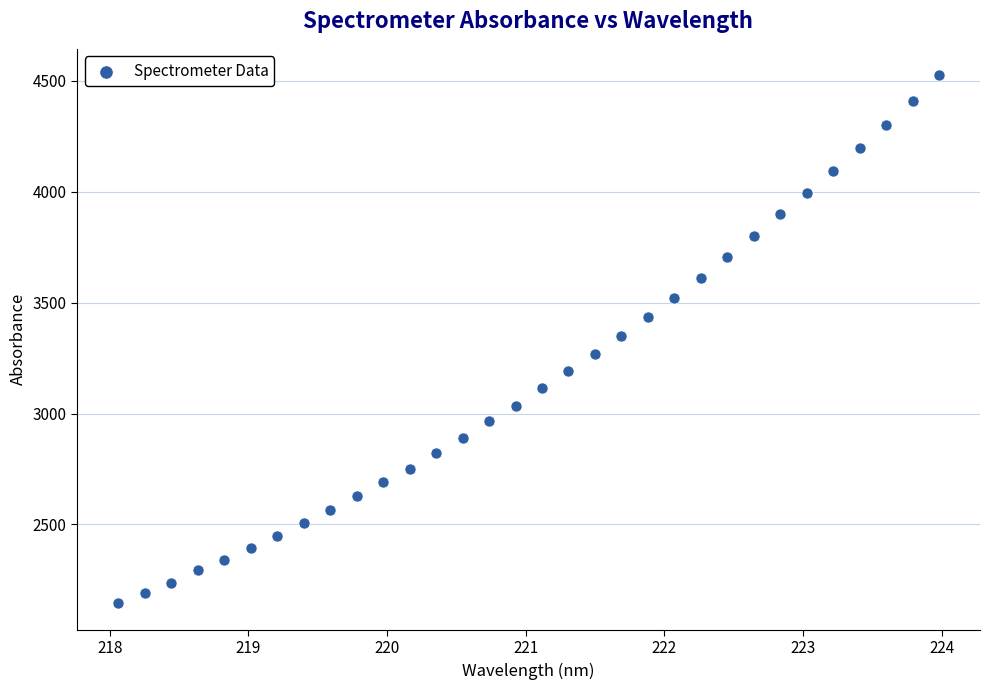

What is the range of X values (max minus min)?

5.9